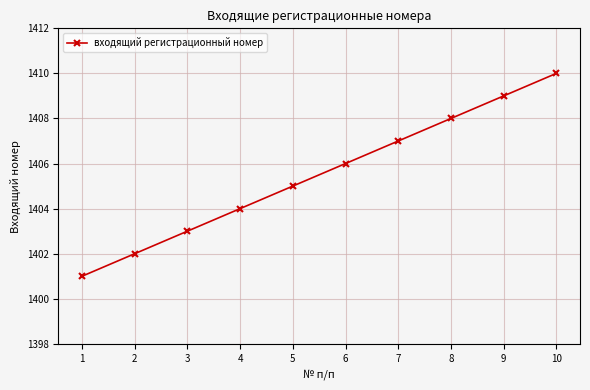

List the labels in order of value, largest first.

10, 9, 8, 7, 6, 5, 4, 3, 2, 1